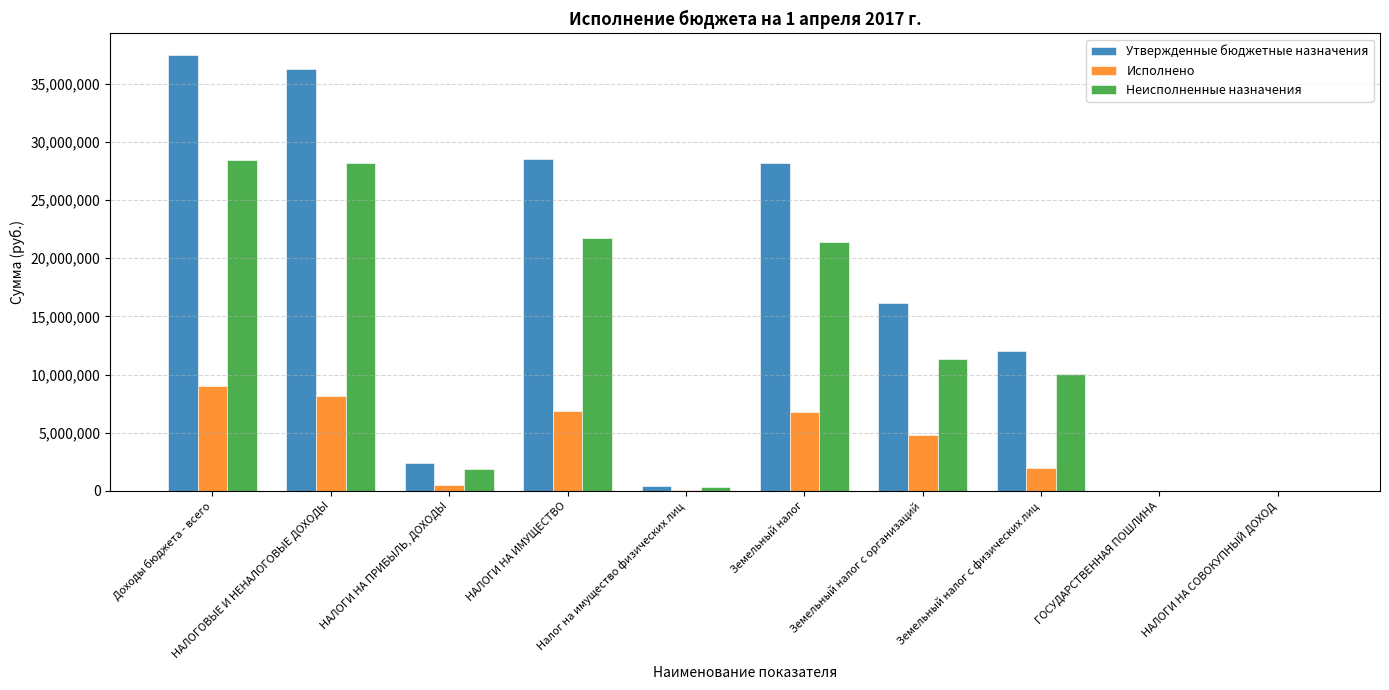

Which series has the largest total across all categories?

Утвержденные бюджетные назначения